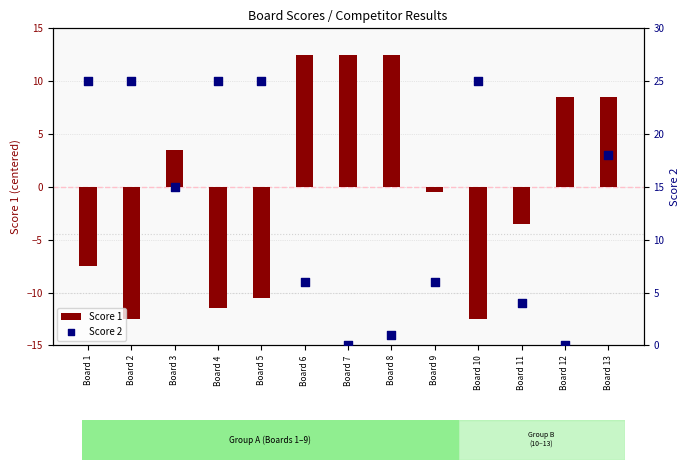

Which series contains the highest Y value?

Score 2